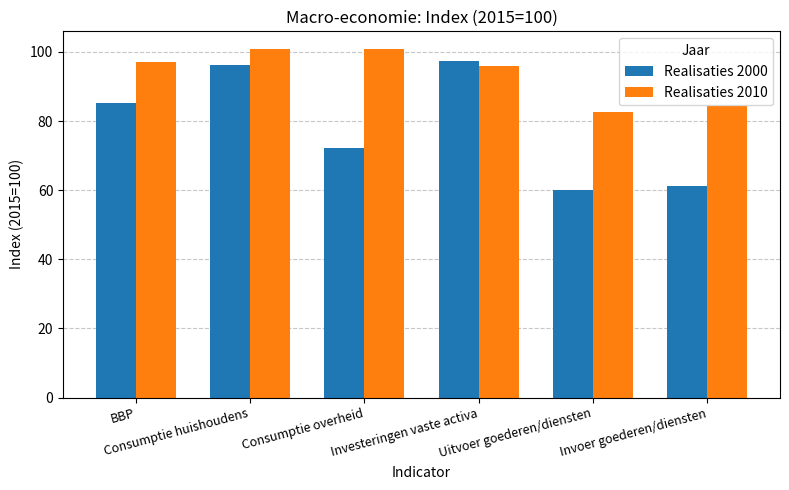

The Realisaties 2010 series shows 100.8 at Consumptie overheid. True or false?

True